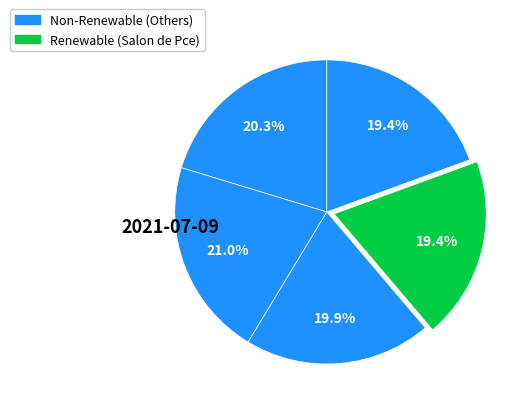

How many segments does this pie chart have?

5